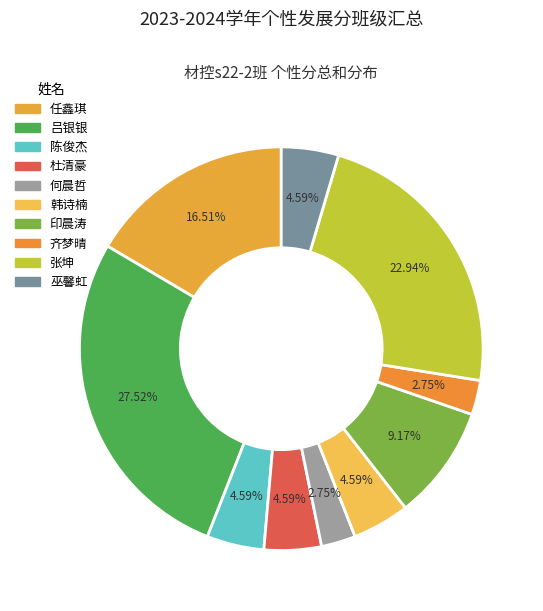

To the nearest percent, what percentage of the pie is 吕银银?

28%